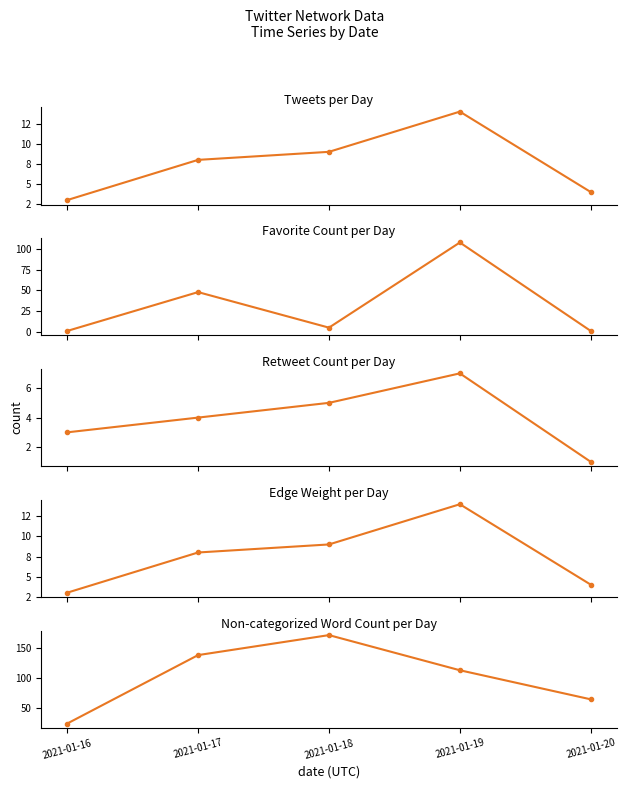

How many data points in Non-categorized Word Count are less than 113?

2